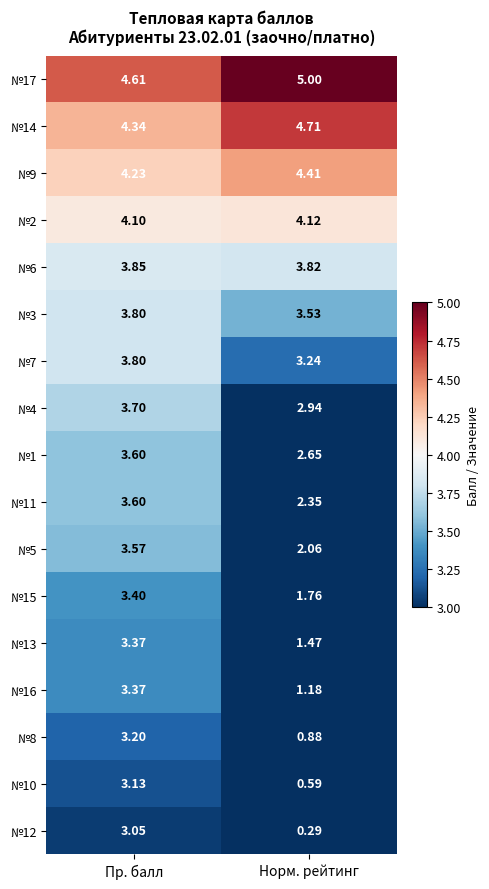

Is the value of №10 at Пр. балл greater than the value of №14 at Пр. балл?

No